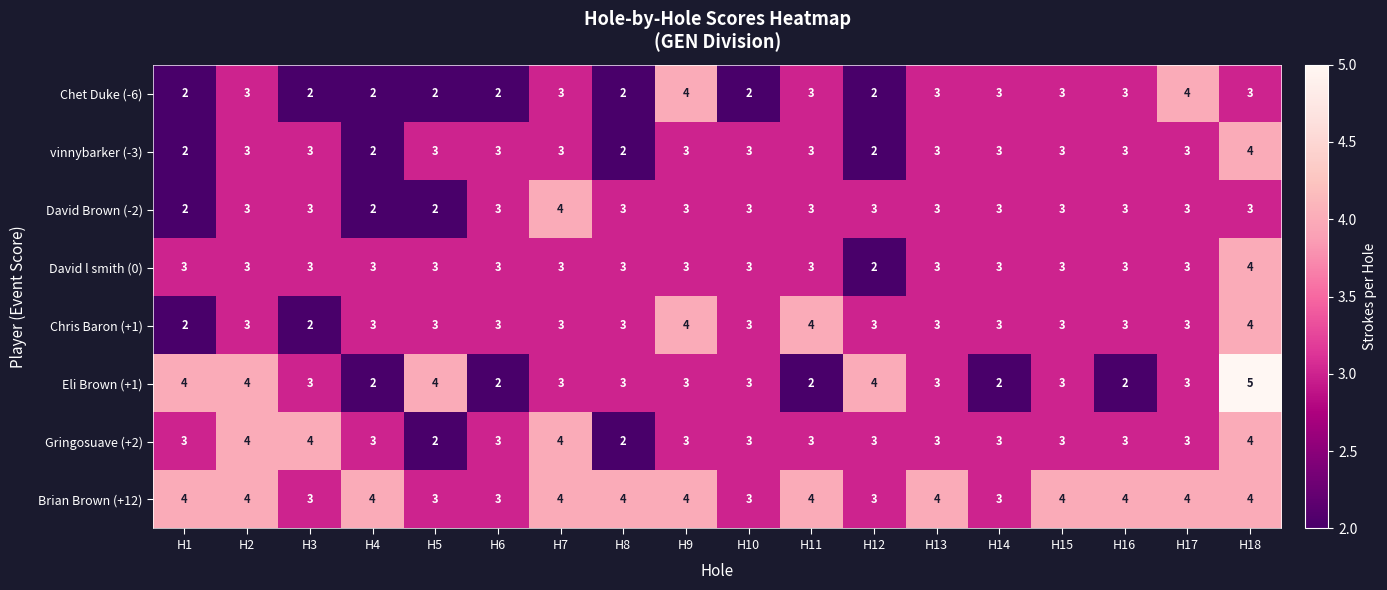

Is it true that Eli Brown (+1) equals 1 at H2?

False